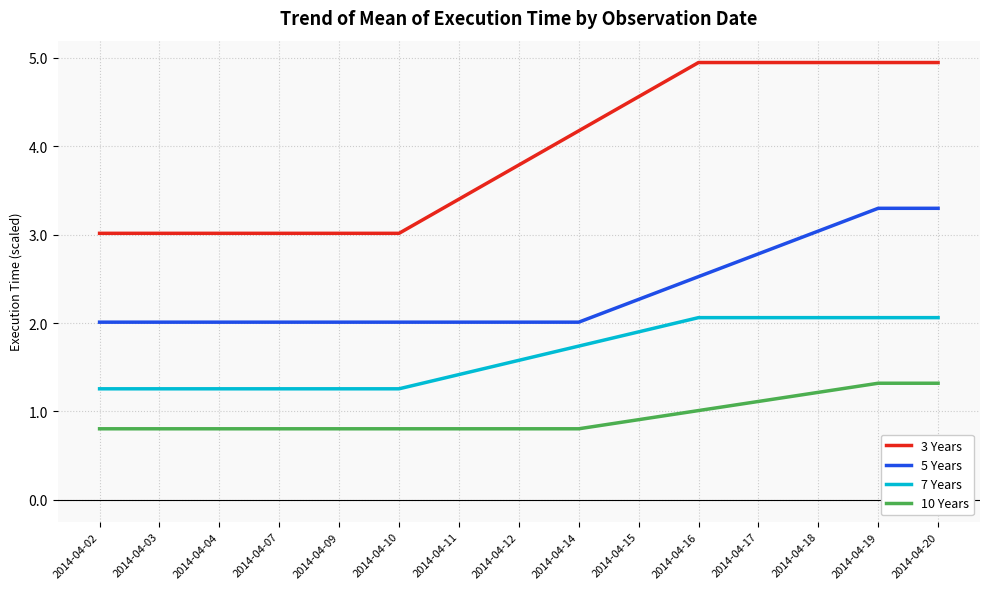

Does the chart display data point markers on the line(s)?

No